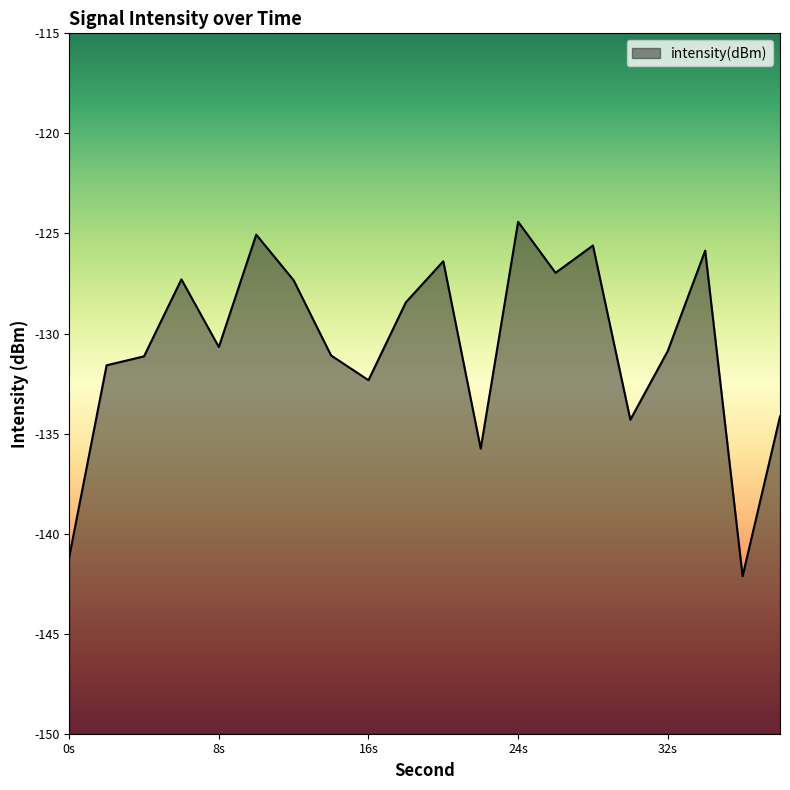

What is the minimum value shown in the chart?

-142.1